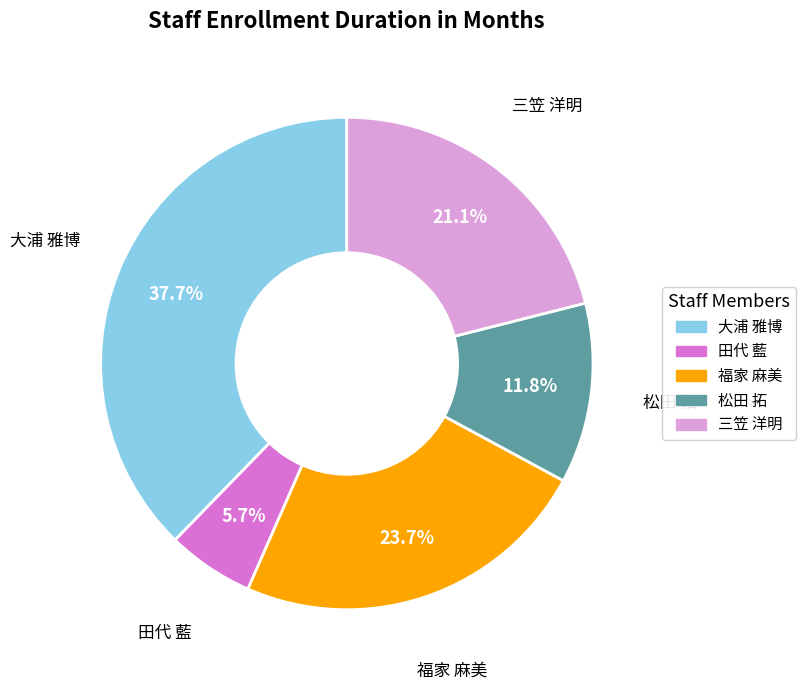

Is 大浦 雅博 the majority of the pie?

No